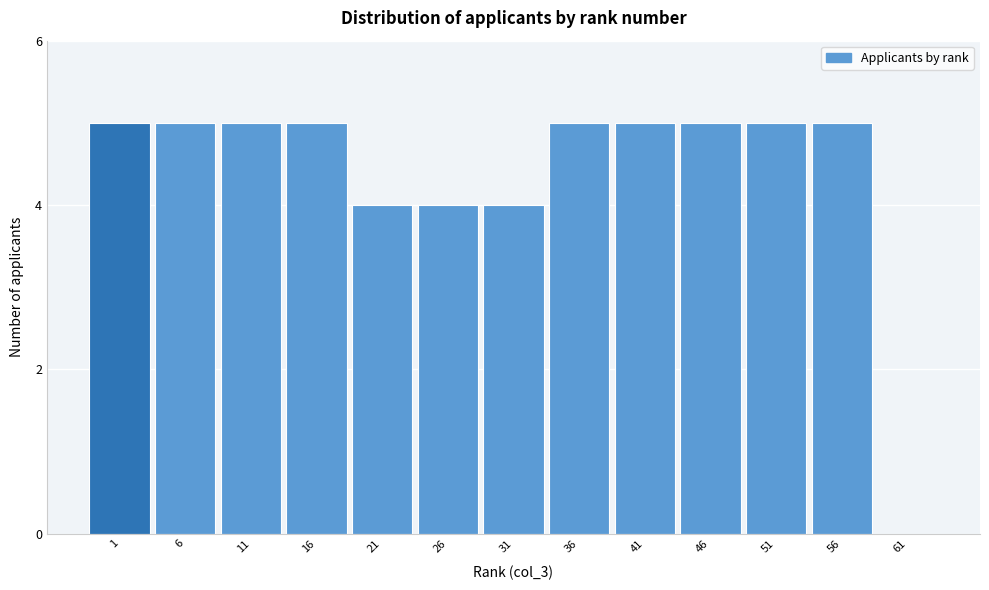

Reading left to right, what are all the values shown in this chart?

1=5	6=5	11=5	16=5	21=4	26=4	31=4	36=5	41=5	46=5	51=5	56=5	61=0